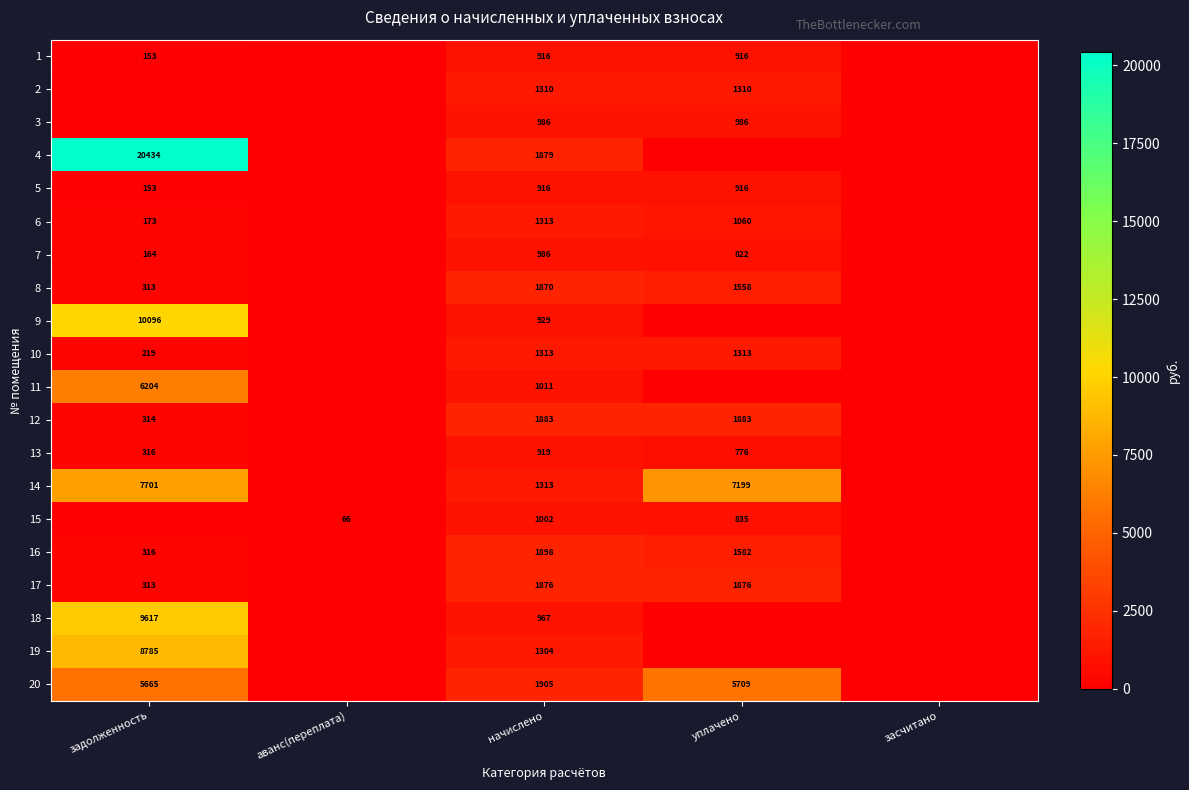

The value of 10 at начислено is 1955. True or false?

False